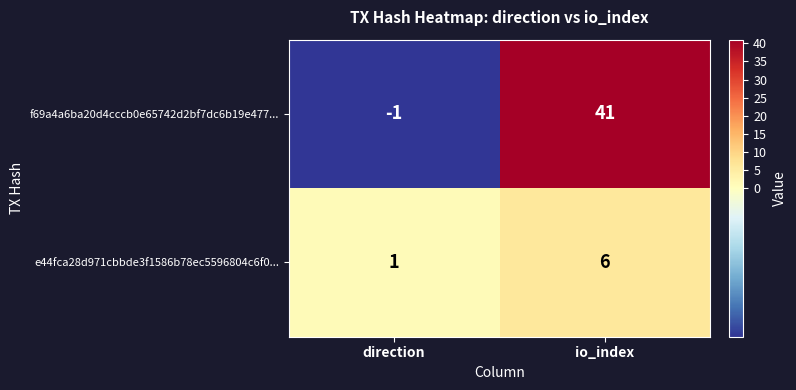

Reading left to right, list all the values displayed in this chart.

f69a4a6ba20d4cccb0e65742d2bf7dc6b19e477...: direction=-1	io_index=41
e44fca28d971cbbde3f1586b78ec5596804c6f0...: direction=1	io_index=6